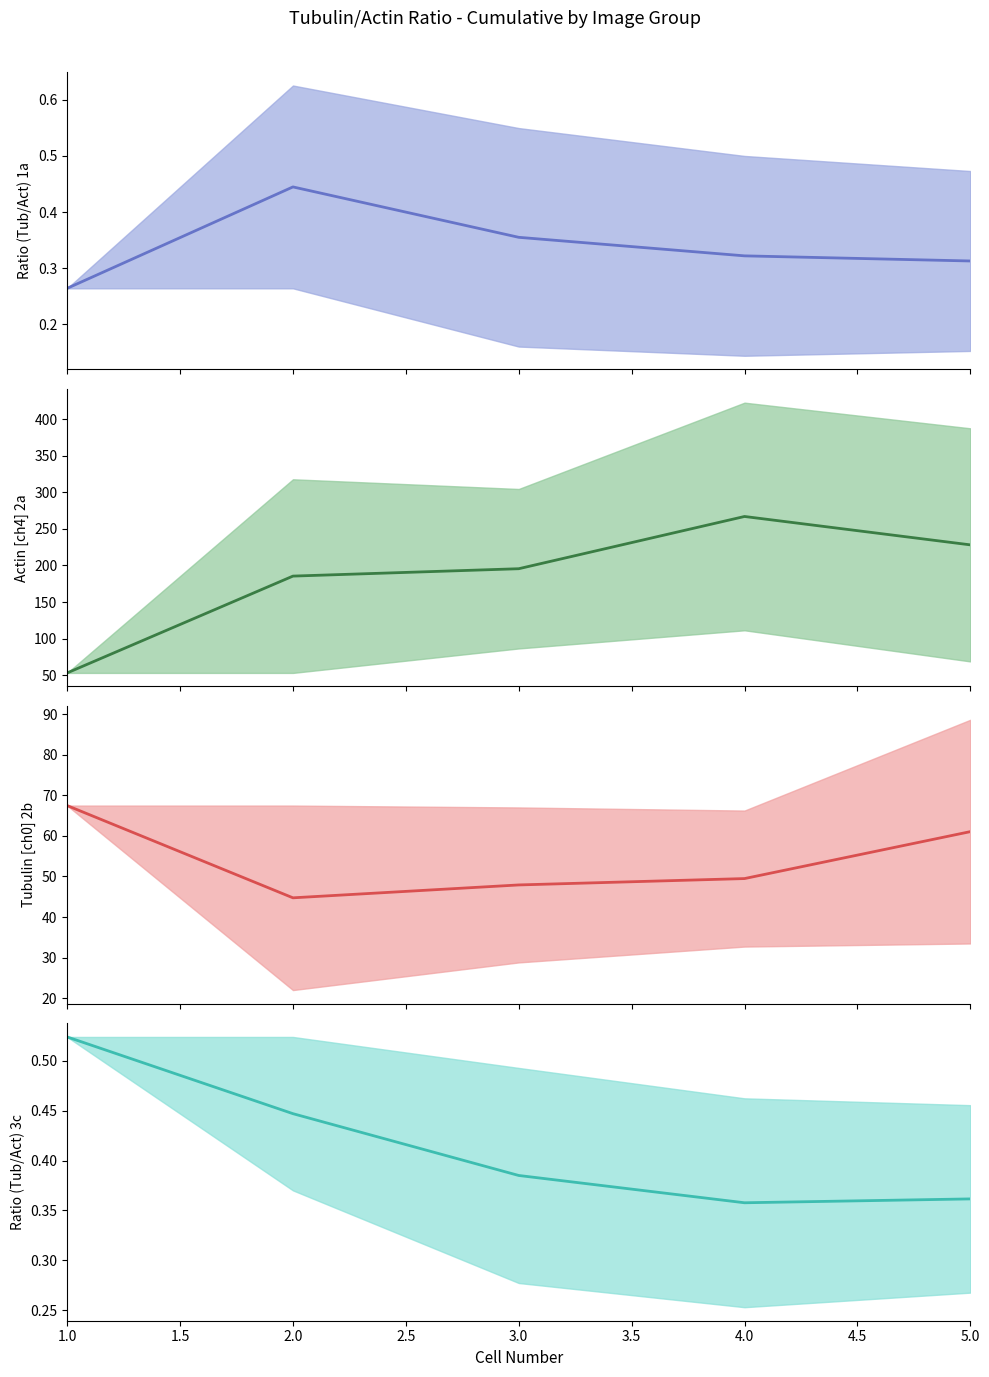

What value does the 3c mean series have at 2.0?

0.4